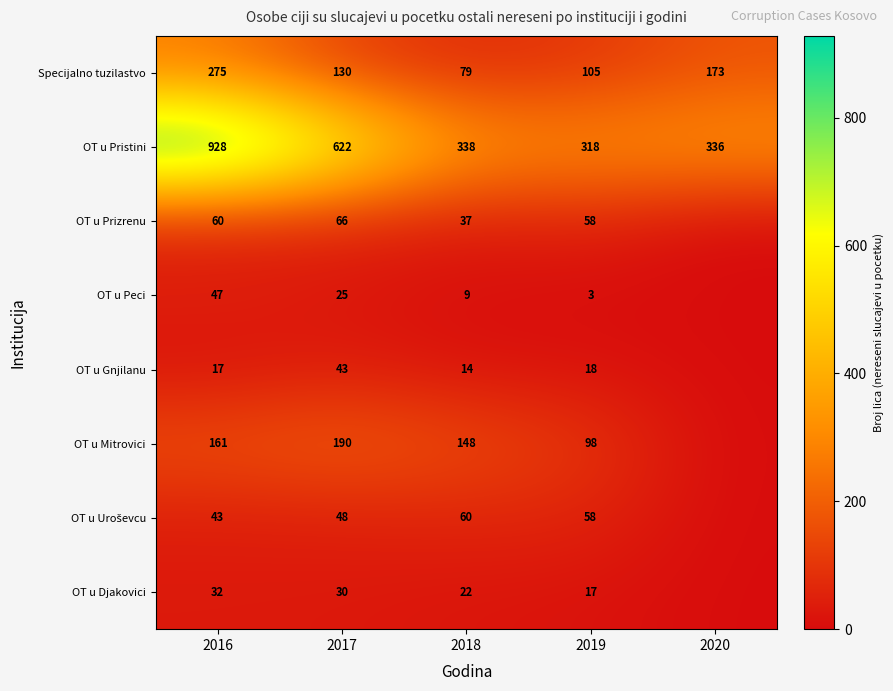

What is the difference between the highest and lowest values at 2016?

911